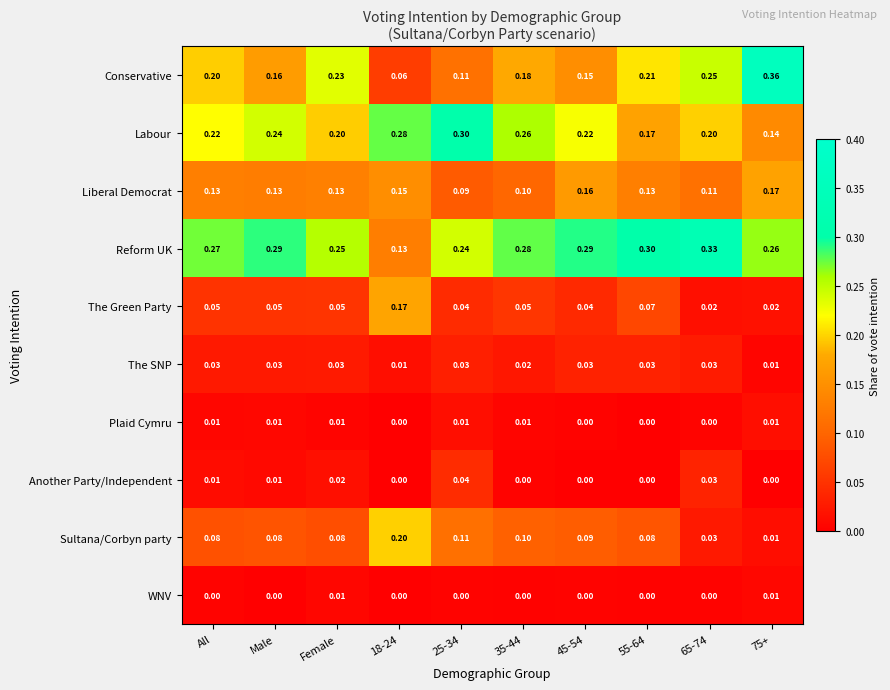

Which series has the largest range (max minus min)?

Conservative